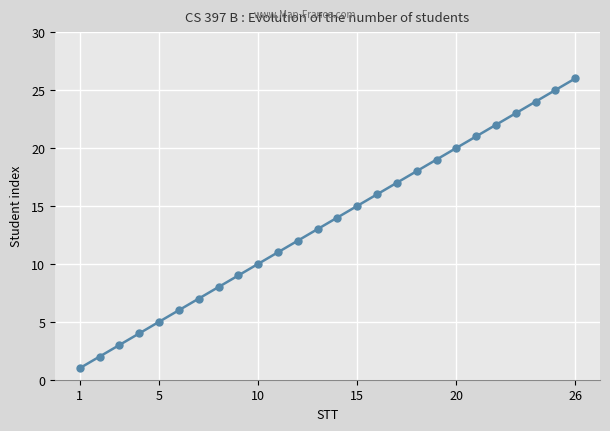

What is the maximum value shown in the chart?

26